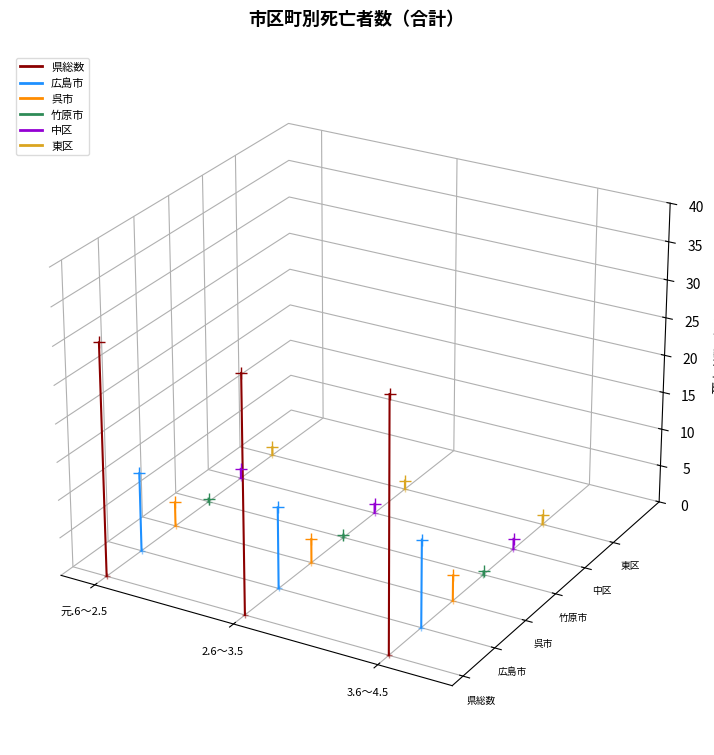

The value of 竹原市 at 元.6～2.5 is -0.0. True or false?

False